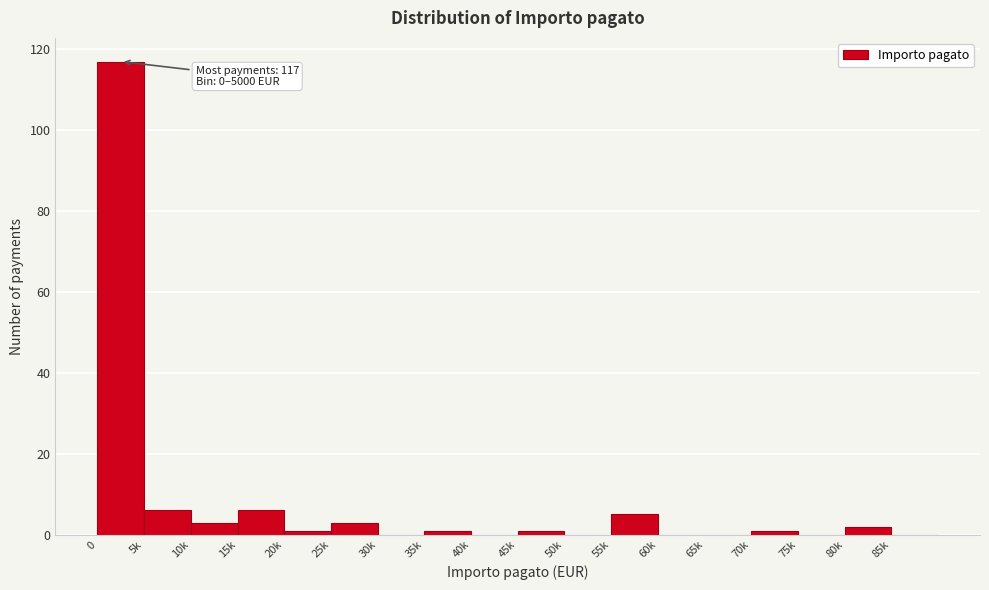

Reading left to right, what are all the values shown in this chart?

0=117	5k=6	10k=3	15k=6	20k=1	25k=3	30k=0	35k=1	40k=0	45k=1	50k=0	55k=5	60k=0	65k=0	70k=1	75k=0	80k=2	85k=0